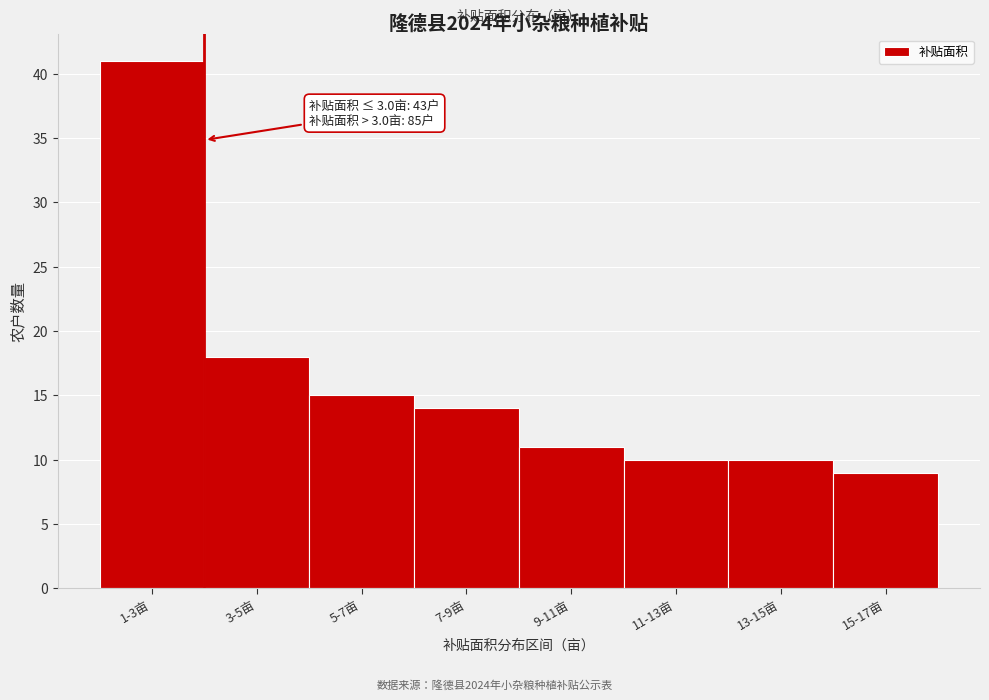

Reading right to left, what are all the values shown in this chart?

15-17亩=9	13-15亩=10	11-13亩=10	9-11亩=11	7-9亩=14	5-7亩=15	3-5亩=18	1-3亩=41